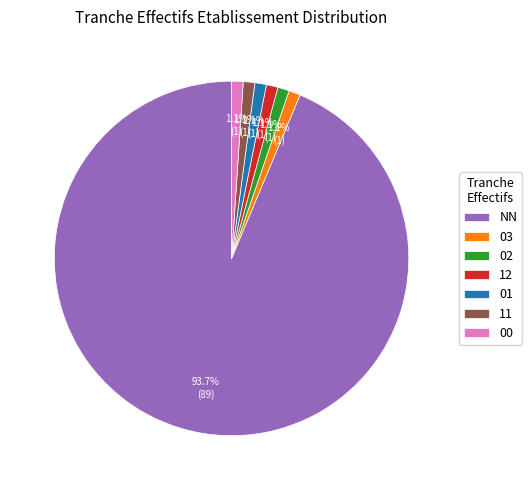

Approximately how many times larger is the value at 00 compared to 01?

1.0